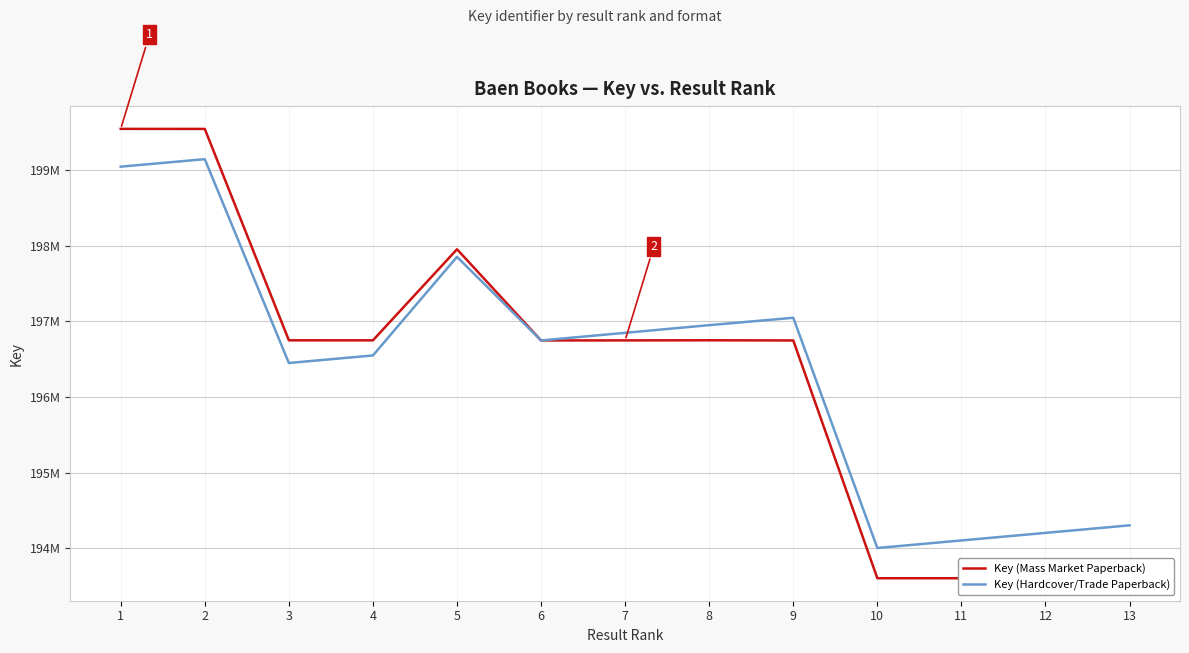

What is the difference between the highest and lowest values at 7?

100000